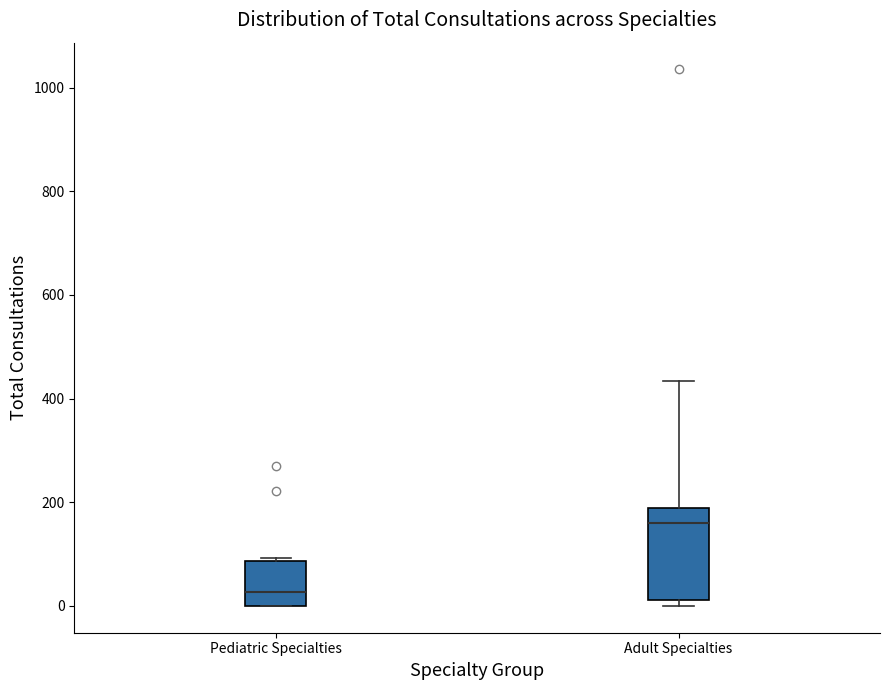

Which box has the lowest median line?

Pediatric Specialties